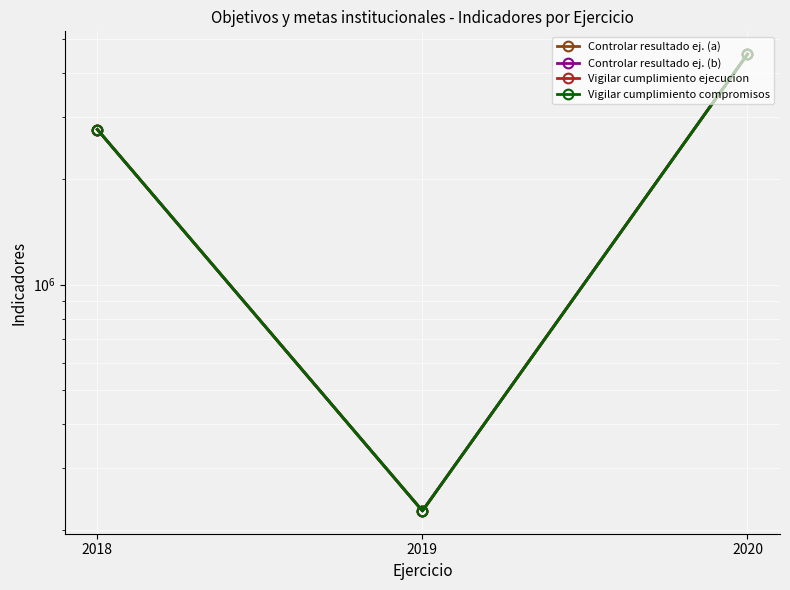

What is the value of the Vigilar cumplimiento ejecucion point at the 2nd from the left?

227147